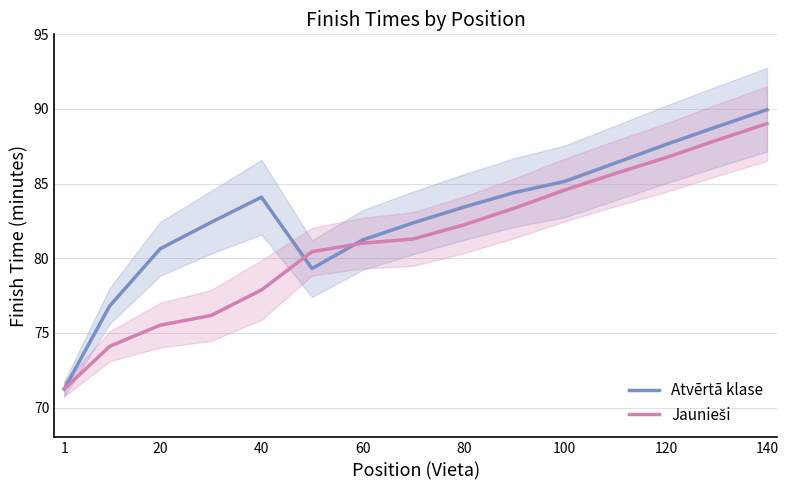

True or false: Atvērtā klase has a value of 97.6 at 1.

False